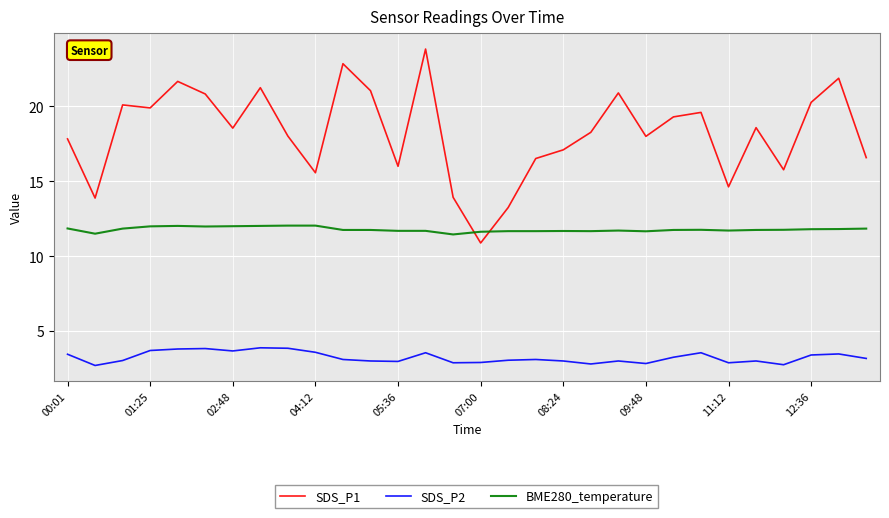

Which series has the widest spread of values?

SDS_P1